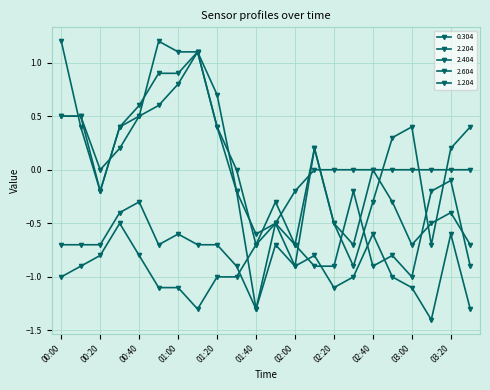

How many series are shown in this chart?

5